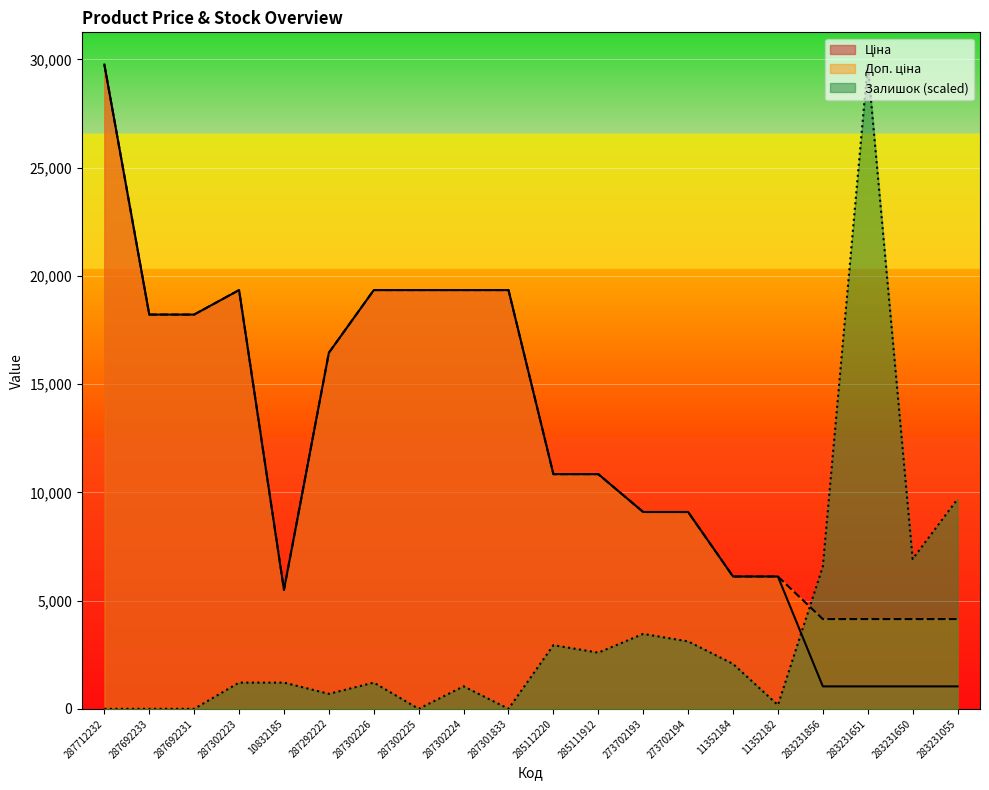

Which label corresponds to the largest value in the chart?

287712232